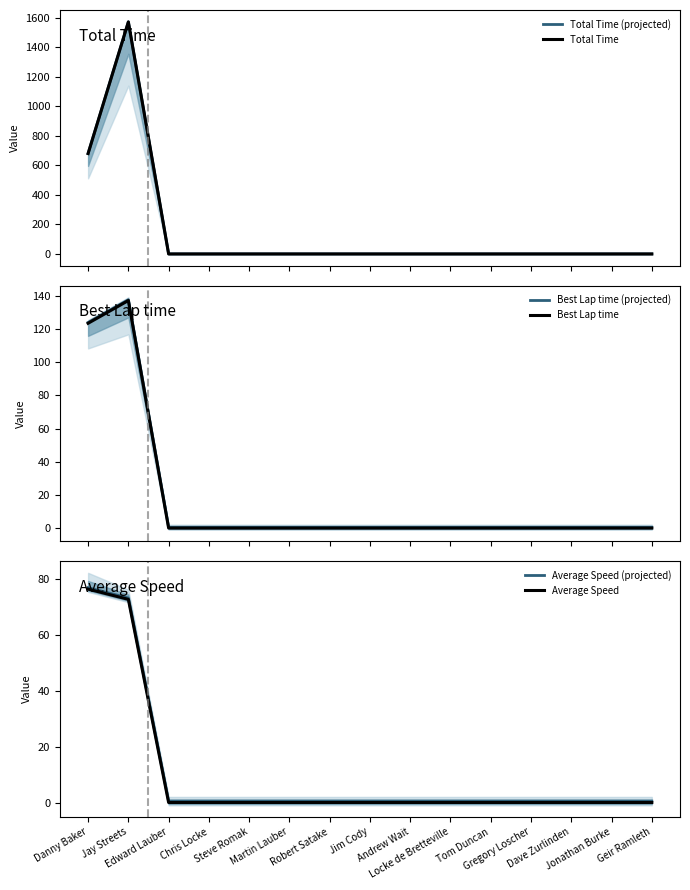

Reading right to left, list all the values displayed in this chart.

Total Time (projected): Geir Ramleth=0.5	Jonathan Burke=0.5	Dave Zurlinden=0.5	Gregory Loscher=0.5	Tom Duncan=0.5	Locke de Bretteville=0.5	Andrew Wait=0.5	Jim Cody=0.5	Robert Satake=0.5	Martin Lauber=0.5	Steve Romak=0.5	Chris Locke=0.5	Edward Lauber=0.5	Jay Streets=1571.3	Danny Baker=680.3
Total Time: Geir Ramleth=0.0	Jonathan Burke=0.0	Dave Zurlinden=0.0	Gregory Loscher=0.0	Tom Duncan=0.0	Locke de Bretteville=0.0	Andrew Wait=0.0	Jim Cody=0.0	Robert Satake=0.0	Martin Lauber=0.0	Steve Romak=0.0	Chris Locke=0.0	Edward Lauber=0.0	Jay Streets=1570.8	Danny Baker=679.8
Best Lap time (projected): Geir Ramleth=0.5	Jonathan Burke=0.5	Dave Zurlinden=0.5	Gregory Loscher=0.5	Tom Duncan=0.5	Locke de Bretteville=0.5	Andrew Wait=0.5	Jim Cody=0.5	Robert Satake=0.5	Martin Lauber=0.5	Steve Romak=0.5	Chris Locke=0.5	Edward Lauber=0.5	Jay Streets=137.8	Danny Baker=124.1
Best Lap time: Geir Ramleth=0.0	Jonathan Burke=0.0	Dave Zurlinden=0.0	Gregory Loscher=0.0	Tom Duncan=0.0	Locke de Bretteville=0.0	Andrew Wait=0.0	Jim Cody=0.0	Robert Satake=0.0	Martin Lauber=0.0	Steve Romak=0.0	Chris Locke=0.0	Edward Lauber=0.0	Jay Streets=137.3	Danny Baker=123.6
Average Speed (projected): Geir Ramleth=0.5	Jonathan Burke=0.5	Dave Zurlinden=0.5	Gregory Loscher=0.5	Tom Duncan=0.5	Locke de Bretteville=0.5	Andrew Wait=0.5	Jim Cody=0.5	Robert Satake=0.5	Martin Lauber=0.5	Steve Romak=0.5	Chris Locke=0.5	Edward Lauber=0.5	Jay Streets=73.1	Danny Baker=76.8
Average Speed: Geir Ramleth=0.0	Jonathan Burke=0.0	Dave Zurlinden=0.0	Gregory Loscher=0.0	Tom Duncan=0.0	Locke de Bretteville=0.0	Andrew Wait=0.0	Jim Cody=0.0	Robert Satake=0.0	Martin Lauber=0.0	Steve Romak=0.0	Chris Locke=0.0	Edward Lauber=0.0	Jay Streets=72.6	Danny Baker=76.3